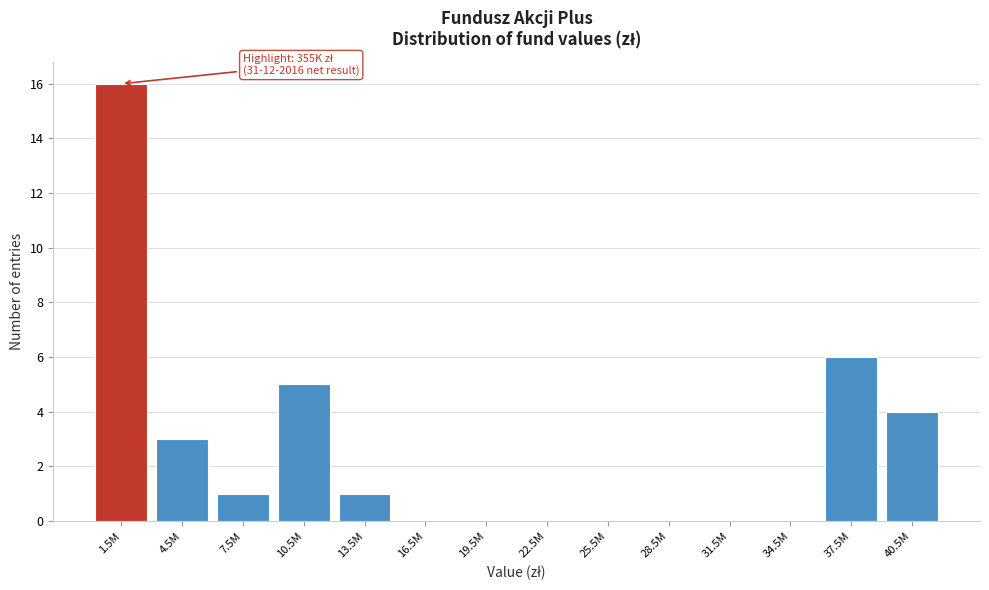

Reading left to right, transcribe all the data shown in this chart.

1.5M=16	4.5M=3	7.5M=1	10.5M=5	13.5M=1	16.5M=0	19.5M=0	22.5M=0	25.5M=0	28.5M=0	31.5M=0	34.5M=0	37.5M=6	40.5M=4